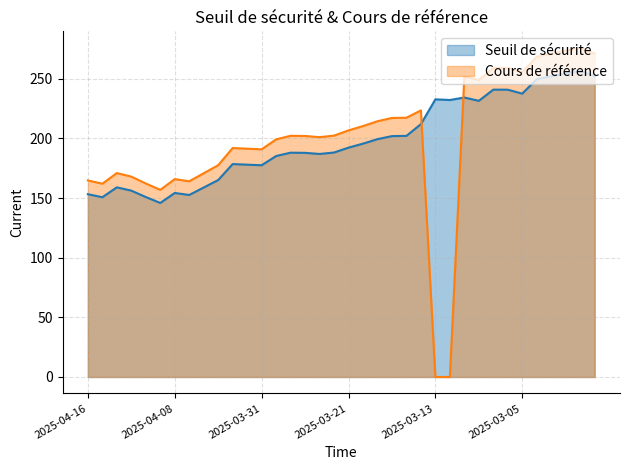

Reading left to right, extract all data points from this chart.

Seuil de sécurité: 2025-04-16=153.3	2025-04-15=150.7	2025-04-14=159.0	2025-04-11=156.3	2025-04-10=150.9	2025-04-09=145.9	2025-04-08=154.3	2025-04-07=152.6	2025-04-04=158.9	2025-04-03=165.1	2025-04-02=178.6	2025-04-01=178.0	2025-03-31=177.6	2025-03-28=185.3	2025-03-27=188.1	2025-03-26=188.0	2025-03-25=187.0	2025-03-24=188.2	2025-03-21=192.3	2025-03-20=195.7	2025-03-19=199.4	2025-03-18=202.0	2025-03-17=202.2	2025-03-14=212.0	2025-03-13=232.8	2025-03-12=232.3	2025-03-11=234.4	2025-03-10=231.6	2025-03-07=241.0	2025-03-06=240.9	2025-03-05=237.6	2025-03-04=249.8	2025-03-03=252.1	2025-02-28=254.5	2025-02-27=256.7	2025-02-26=252.2
Cours de référence: 2025-04-16=164.8	2025-04-15=162.1	2025-04-14=171.0	2025-04-11=168.0	2025-04-10=162.3	2025-04-09=156.9	2025-04-08=165.9	2025-04-07=164.1	2025-04-04=170.9	2025-04-03=177.6	2025-04-02=192.0	2025-04-01=191.4	2025-03-31=190.9	2025-03-28=199.2	2025-03-27=202.2	2025-03-26=202.1	2025-03-25=201.1	2025-03-24=202.4	2025-03-21=206.8	2025-03-20=210.4	2025-03-19=214.4	2025-03-18=217.2	2025-03-17=217.4	2025-03-14=223.6	2025-03-13=0.0	2025-03-12=0.0	2025-03-11=252.0	2025-03-10=249.0	2025-03-07=259.1	2025-03-06=259.1	2025-03-05=255.5	2025-03-04=268.6	2025-03-03=271.1	2025-02-28=273.7	2025-02-27=276.1	2025-02-26=271.2